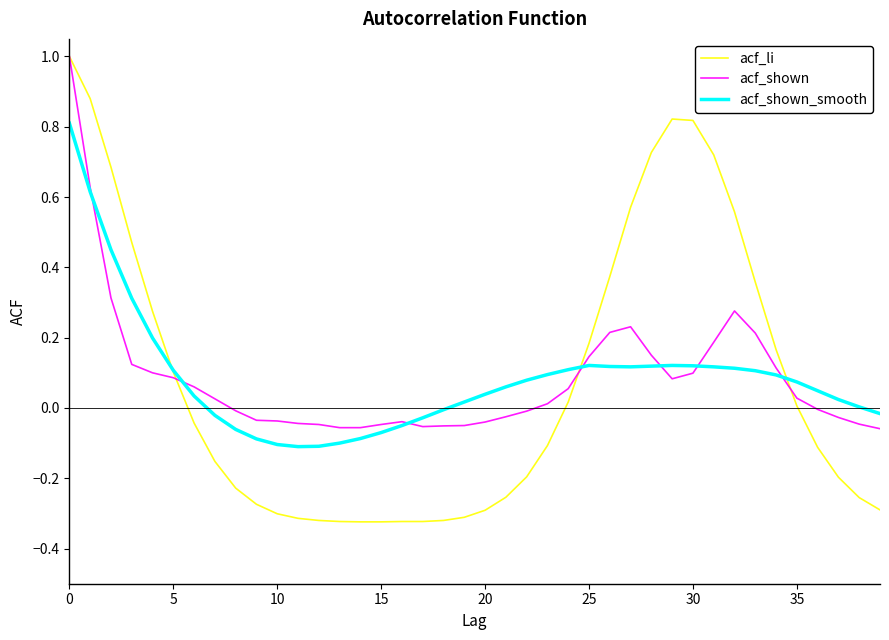

Which series has the widest spread of values?

acf_li